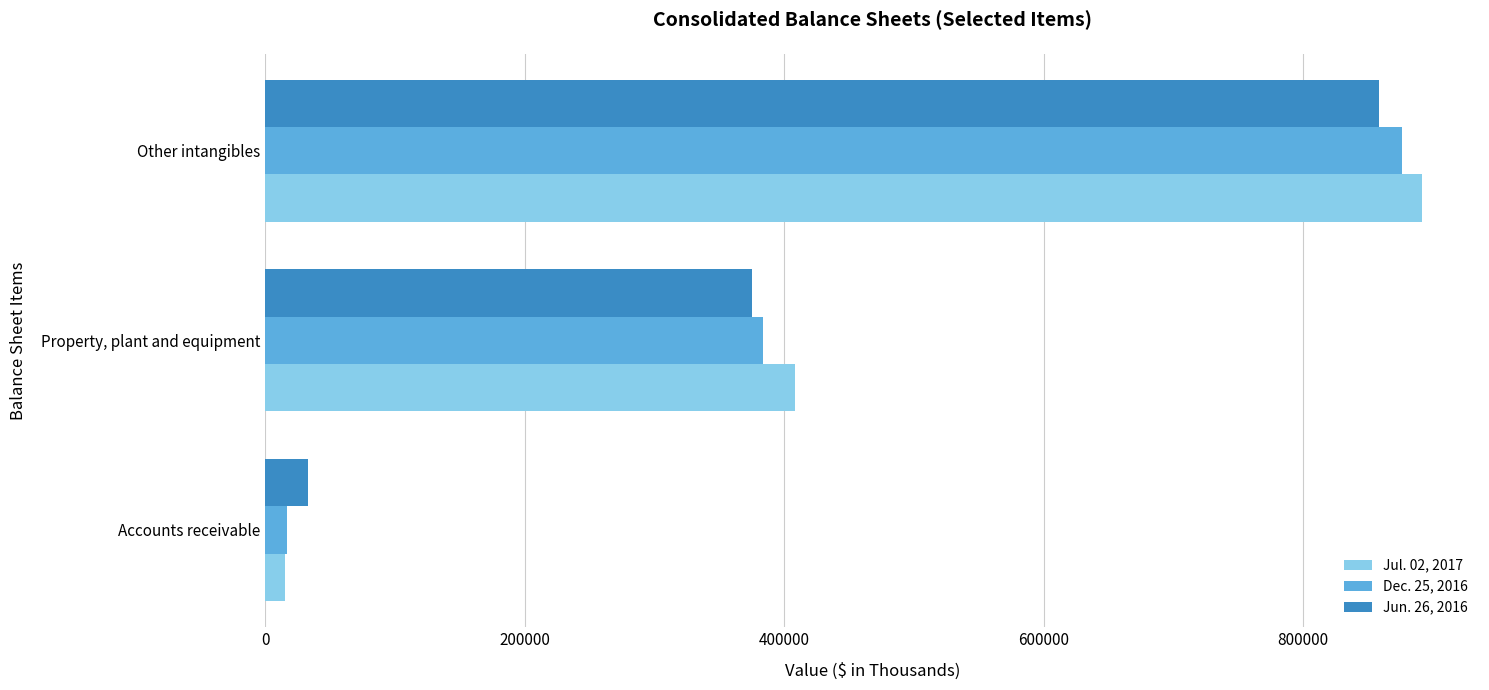

What are all the series names shown in the legend?

Jul. 02, 2017, Dec. 25, 2016, Jun. 26, 2016